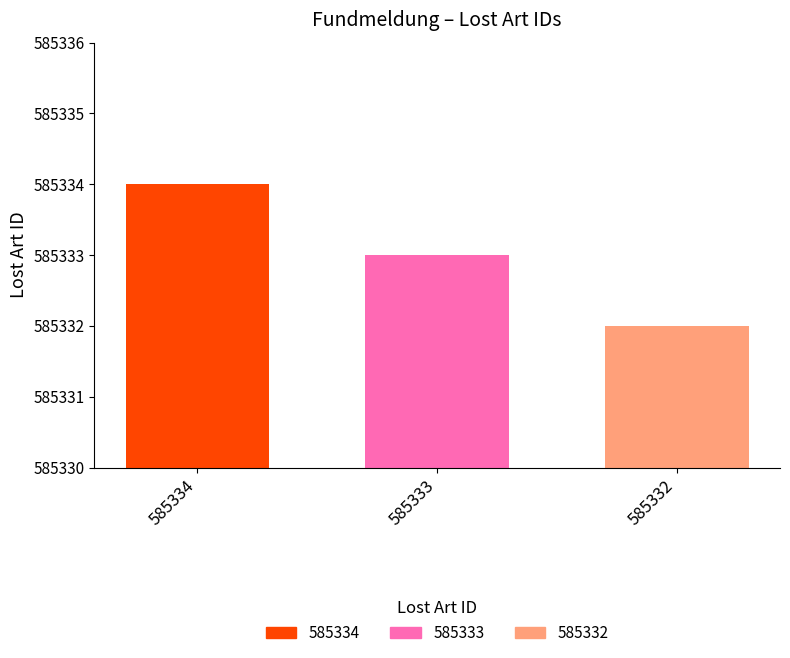

The value of 585333 at 585333 is 585333. True or false?

True